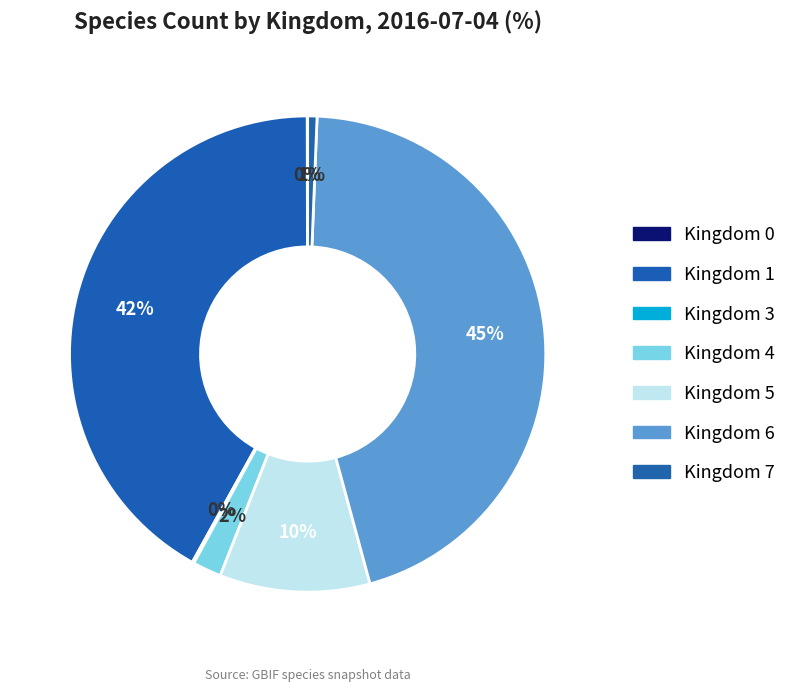

Which slice is the largest?

6